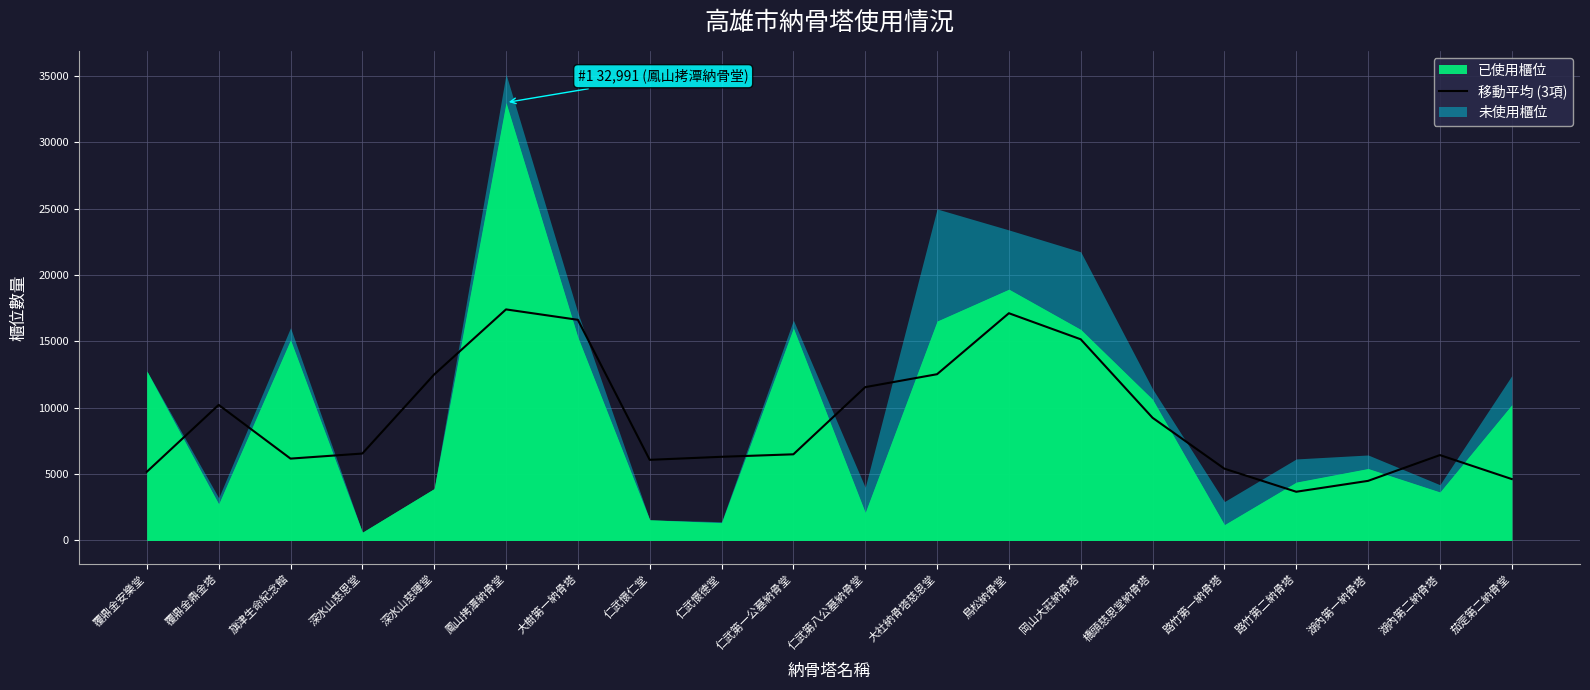

Which category has the lowest value in the 移動平均 (3項) series?

路竹第二納骨塔